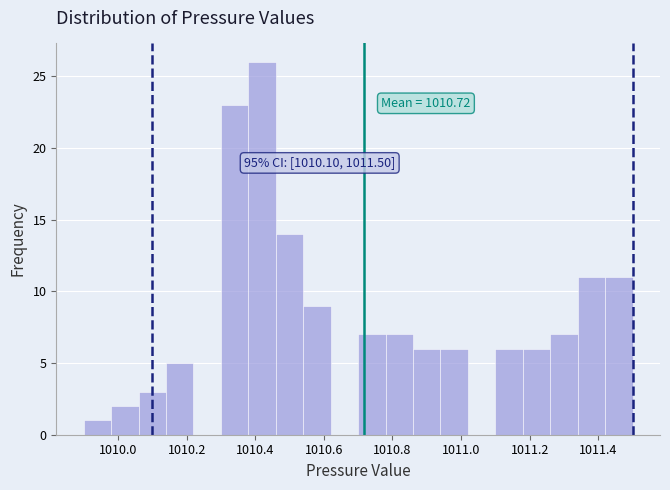

Which range on the x-axis has the tallest bar?

1010.38 to 1010.46